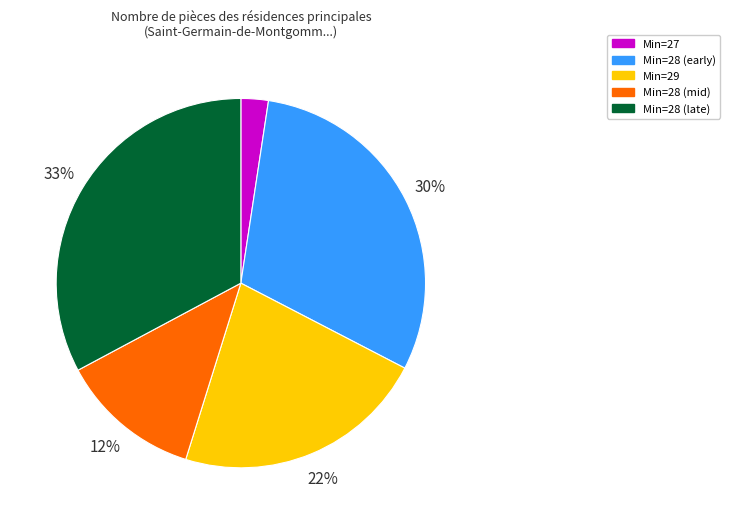

How many slices are in this pie chart?

5